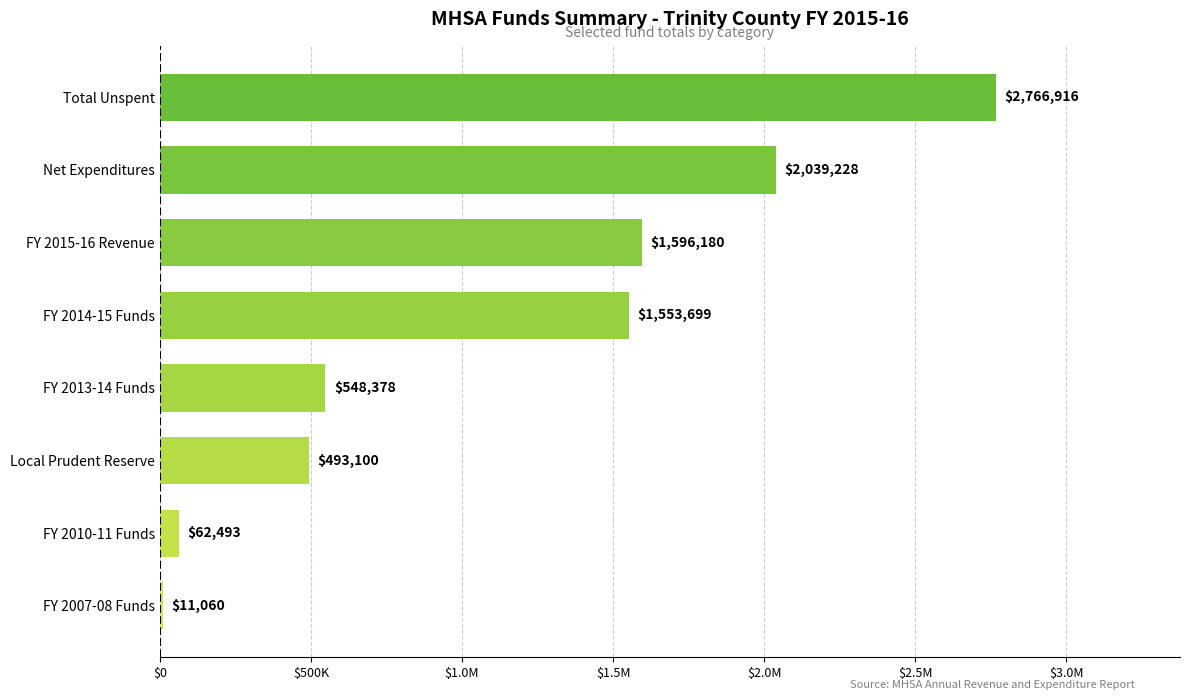

Does the chart contain any negative values?

No